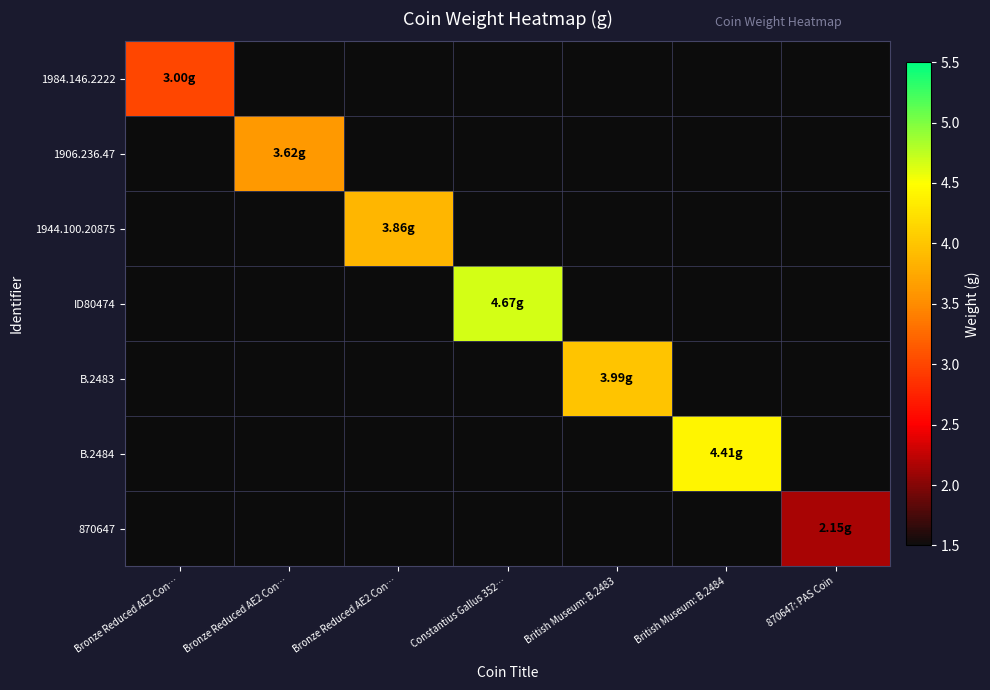

What is the minimum value shown in the chart?

1.1